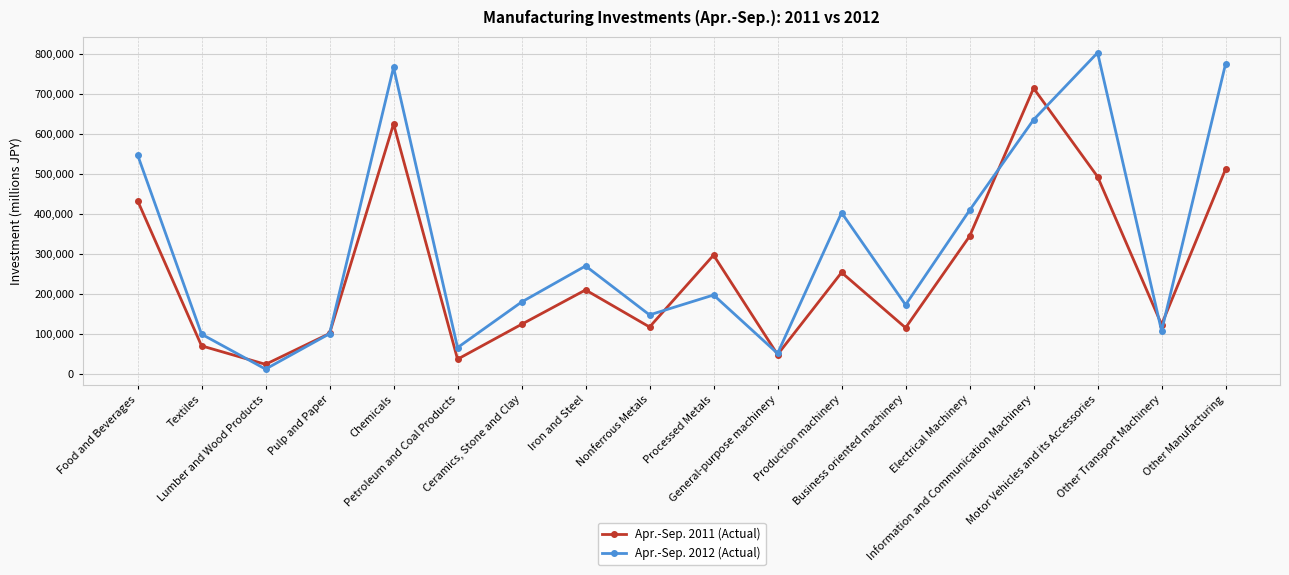

Read the Apr.-Sep. 2011 (Actual) value at Other Manufacturing, to the nearest 100.

512100